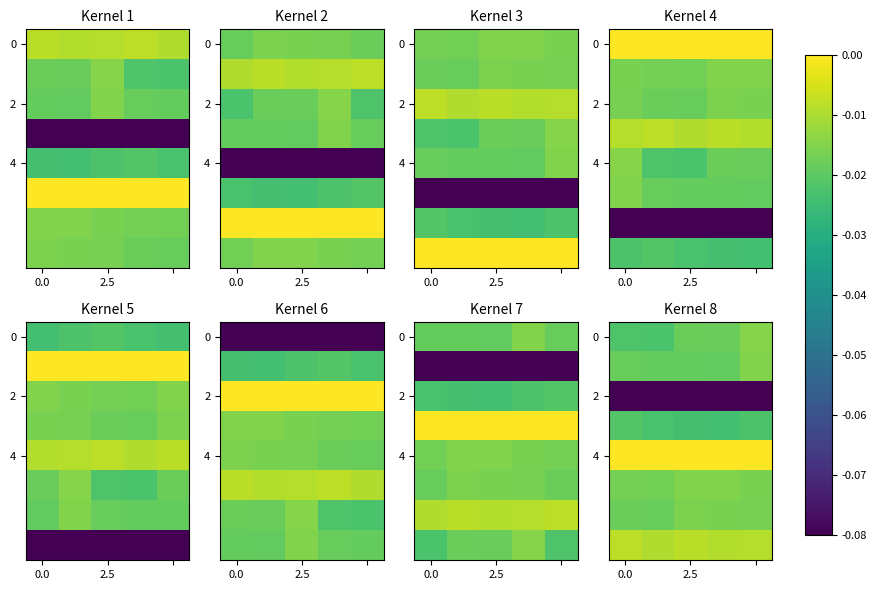

At which category is the sum across all series the highest?

4